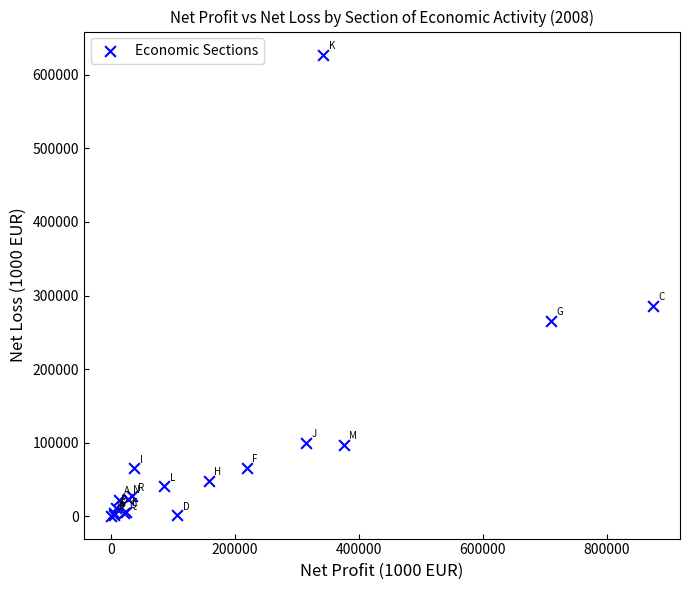

What Y value in the scatter plot is closest to 314251?

286113.7